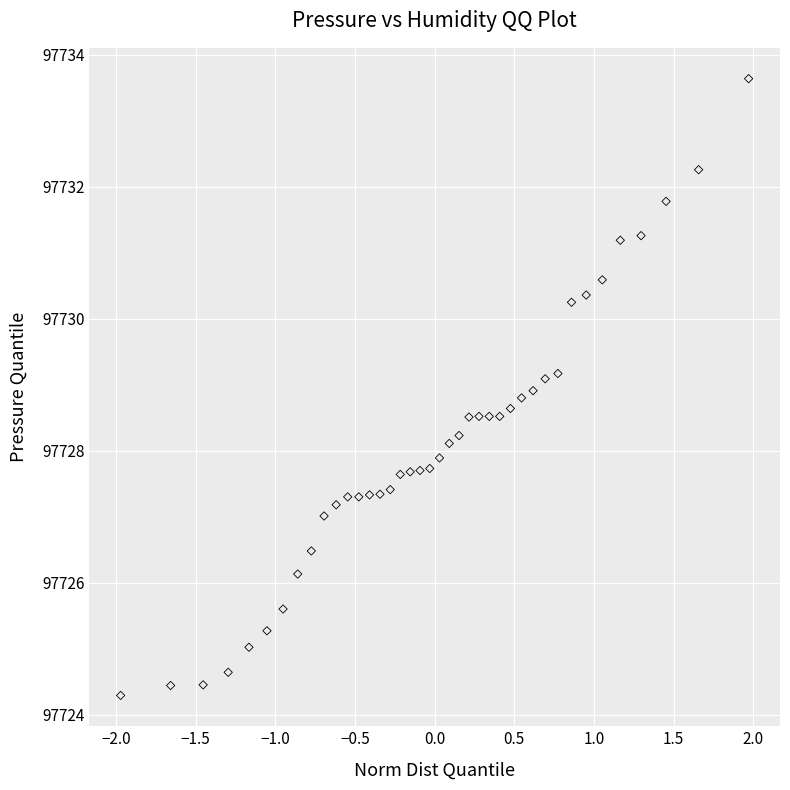

What is the range of X values (max minus min)?

3.9